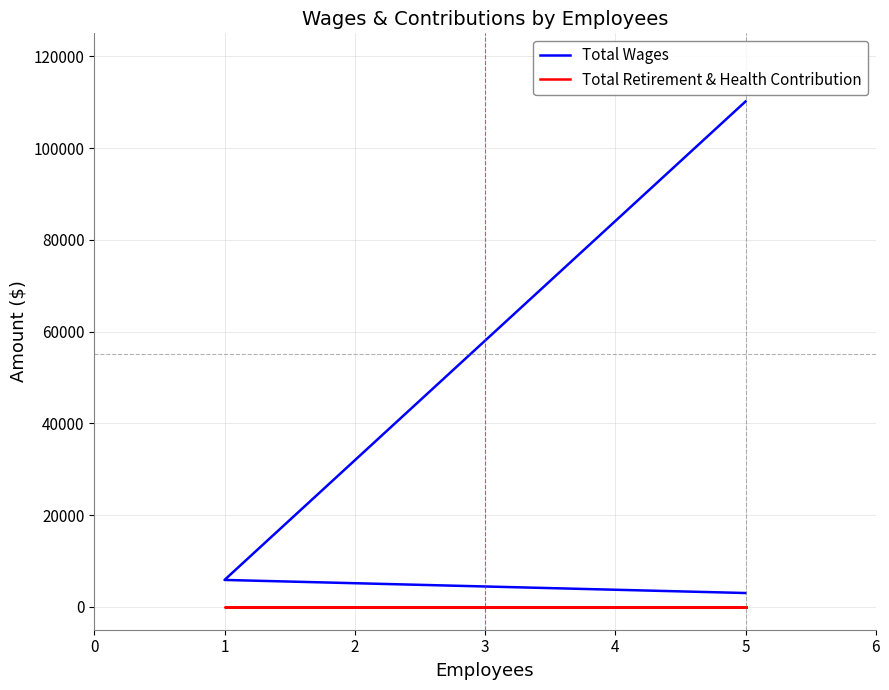

What is the sum of all Total Wages values?

118995